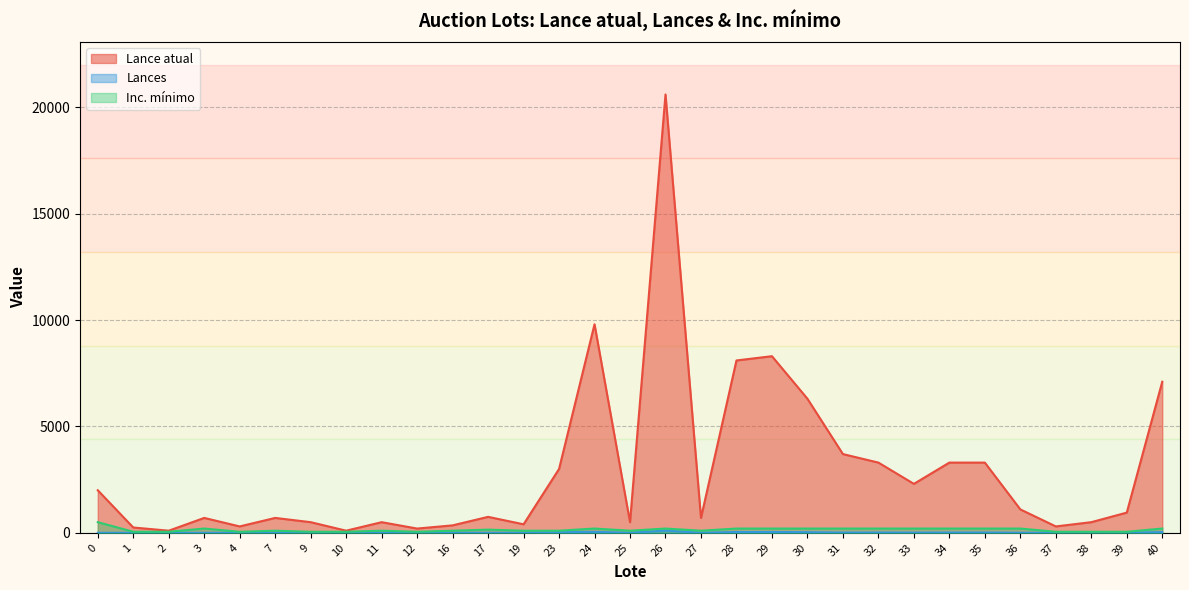

At which category is the sum across all series the highest?

26